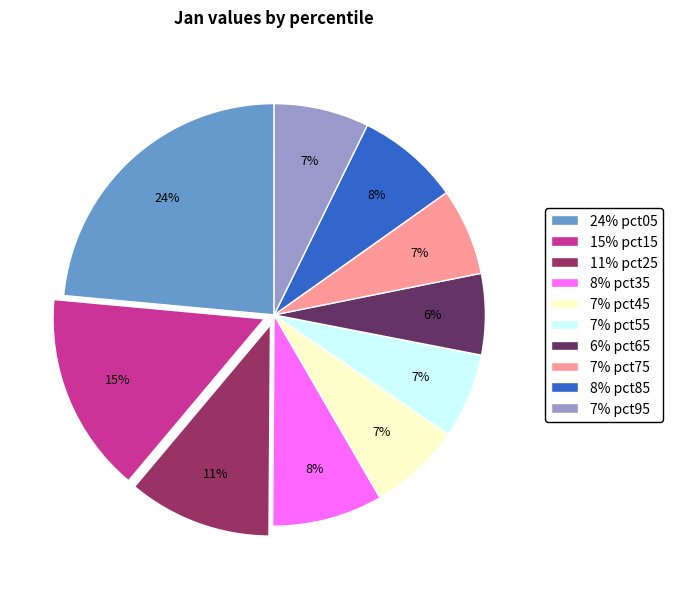

Does any single category account for the majority?

No